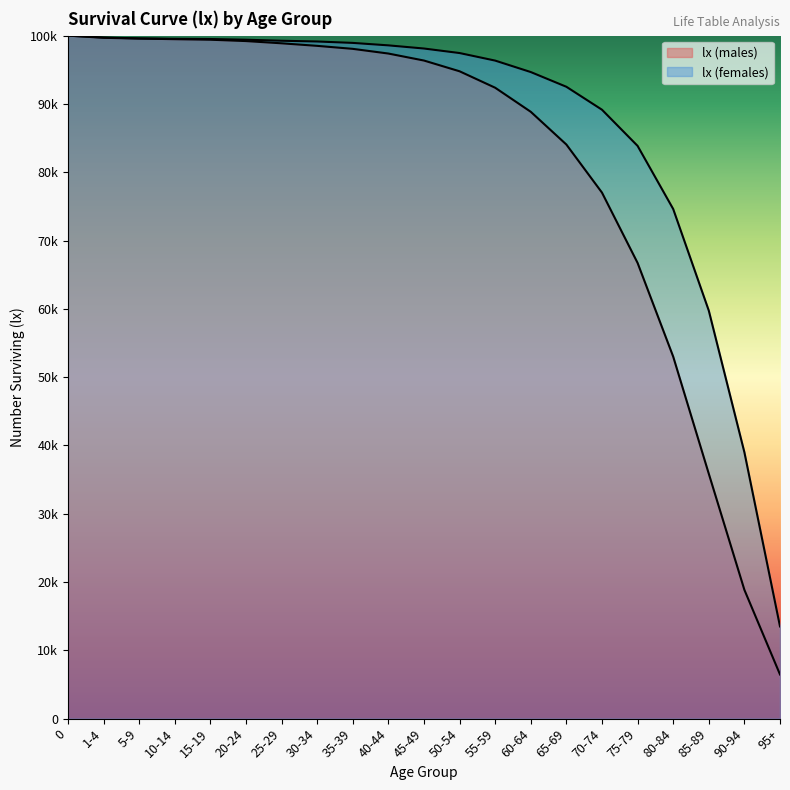

What is the label of the 11th point from the left?

45-49